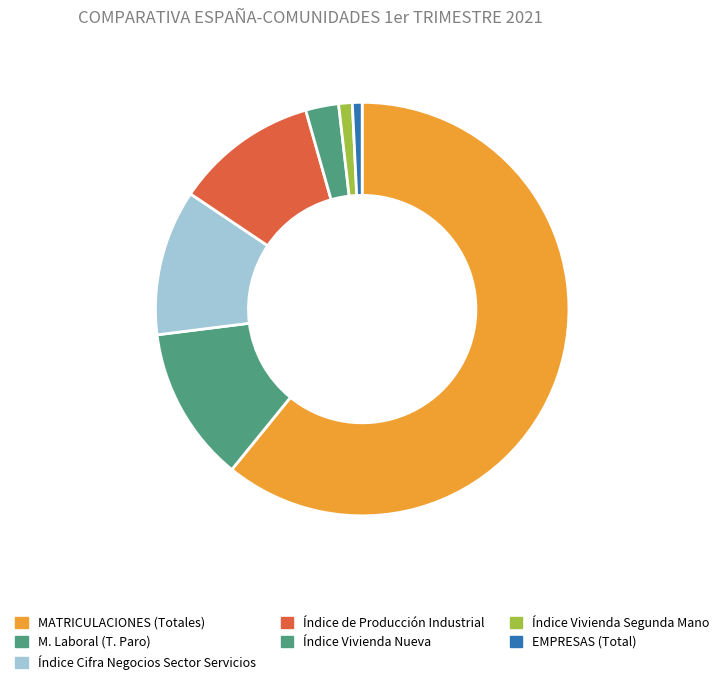

Count the number of slices in the pie.

7